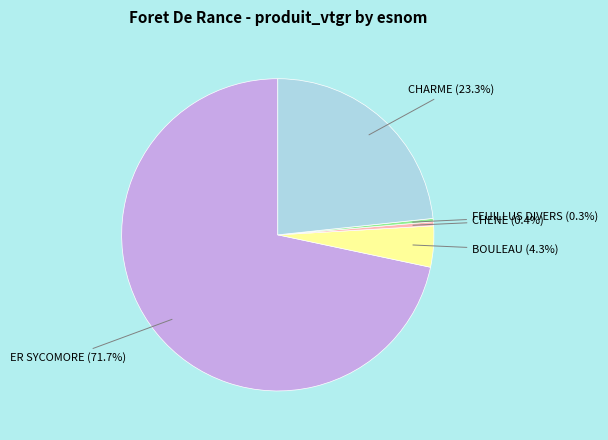

To the nearest percent, what is the difference between the largest and smallest slice percentages?

71%